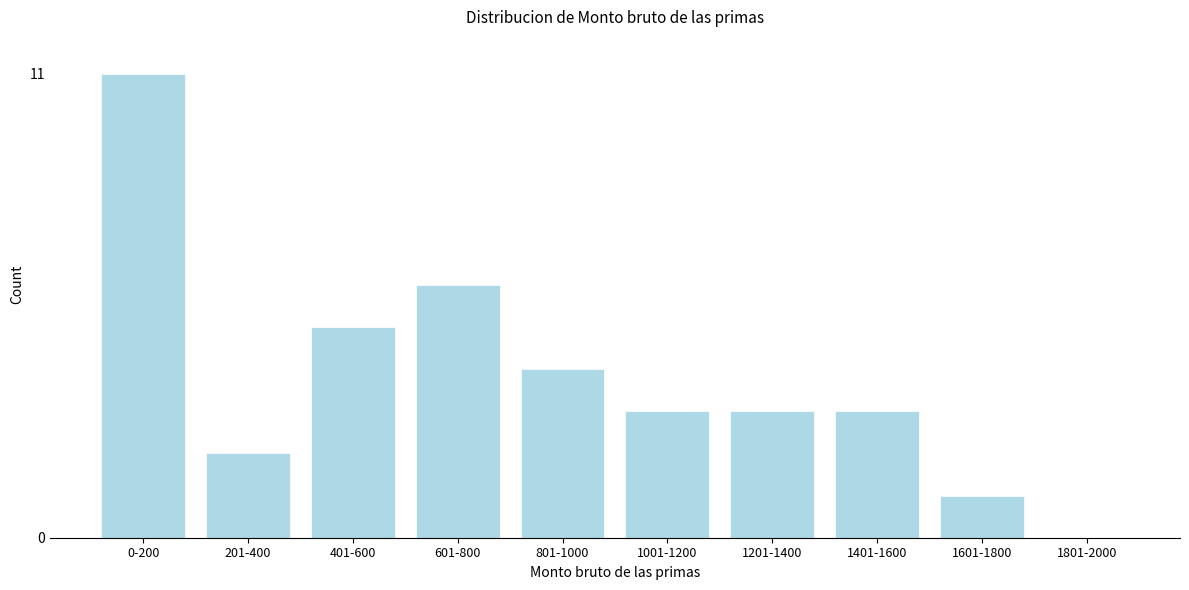

Reading left to right, what are all the values shown in this chart?

0-200=11	201-400=2	401-600=5	601-800=6	801-1000=4	1001-1200=3	1201-1400=3	1401-1600=3	1601-1800=1	1801-2000=0